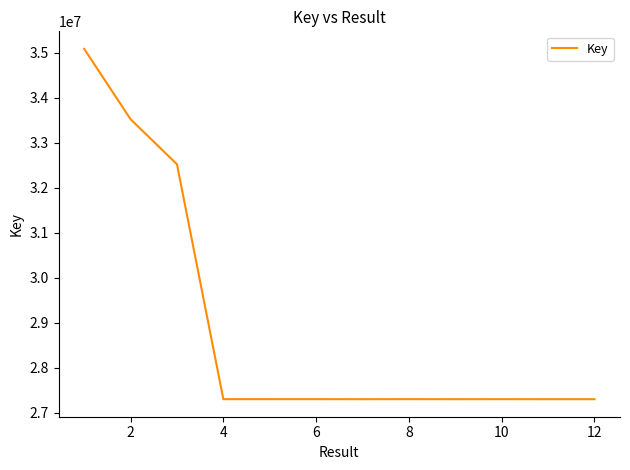

What is the difference between the maximum and minimum values?

7788334